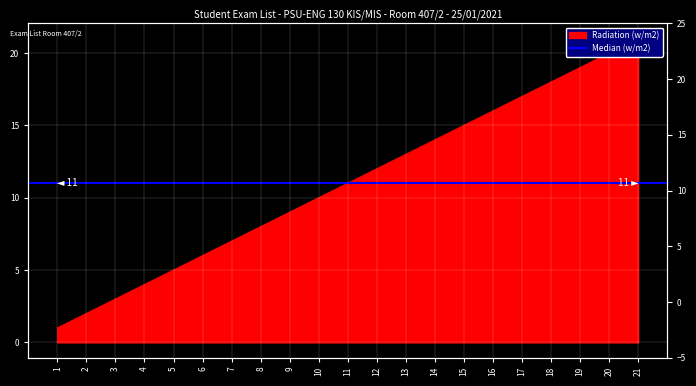

What is the value of the 8th point from the left?

8